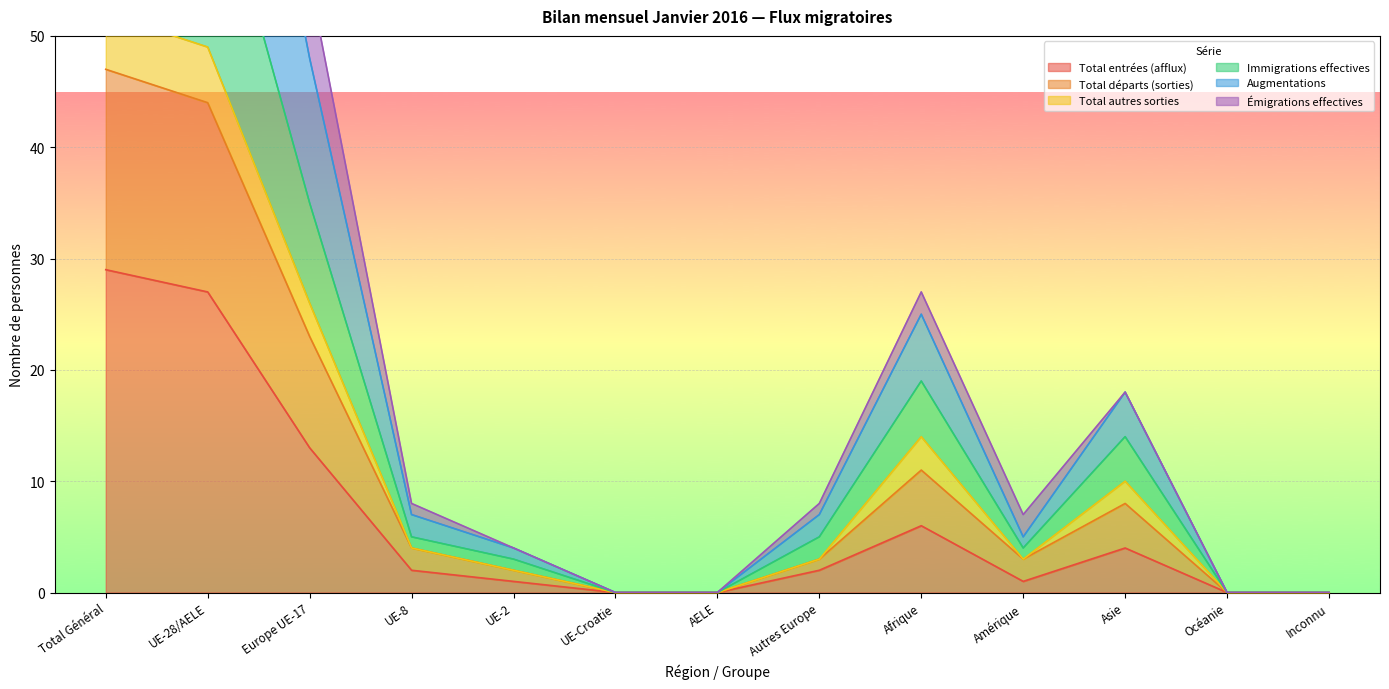

How many values in Total entrées (afflux) are above zero?

9